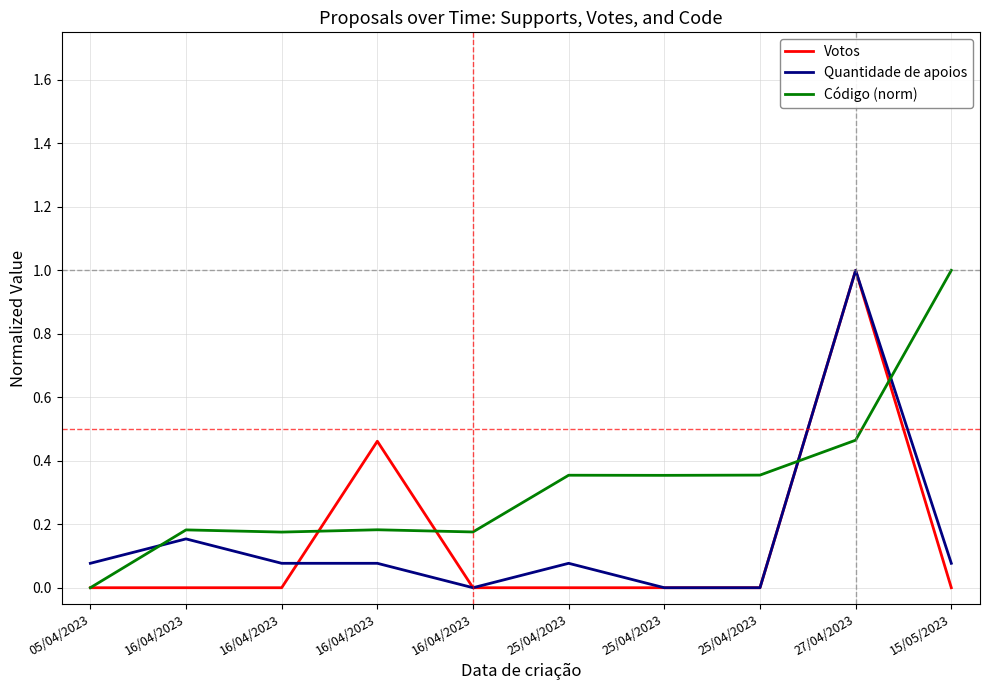

Does the chart have visible grid lines?

Yes